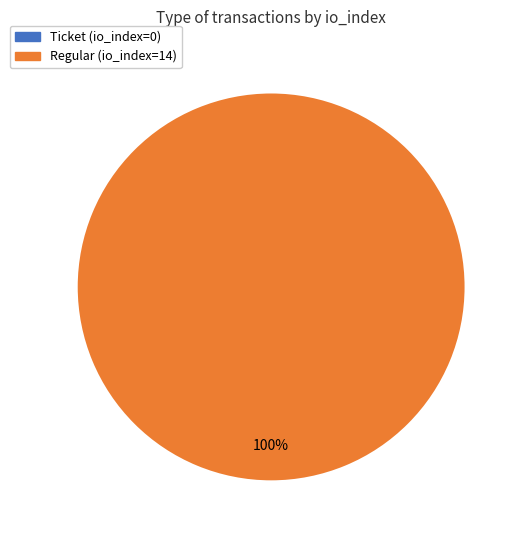

Does any single category account for the majority?

Yes